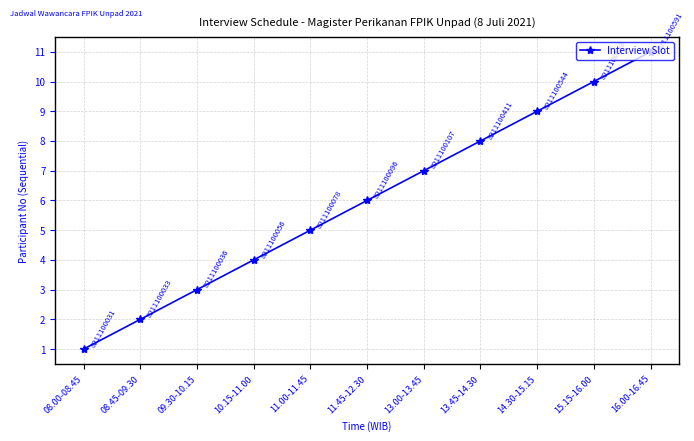

What is the ratio of the value at 13.45-14.30 to the value at 16.00-16.45?

0.7